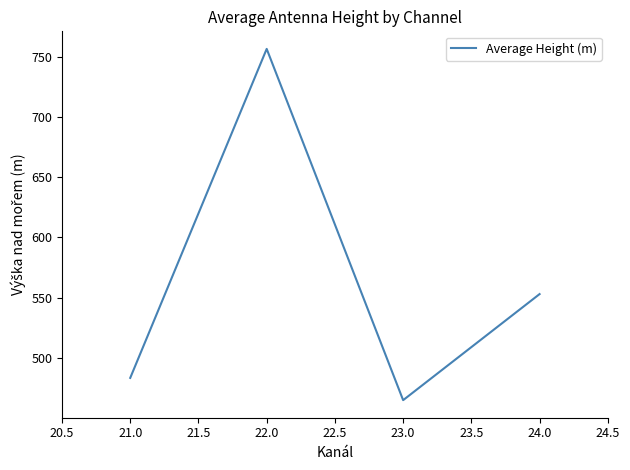

At which category does the chart reach its minimum across all series?

23.0